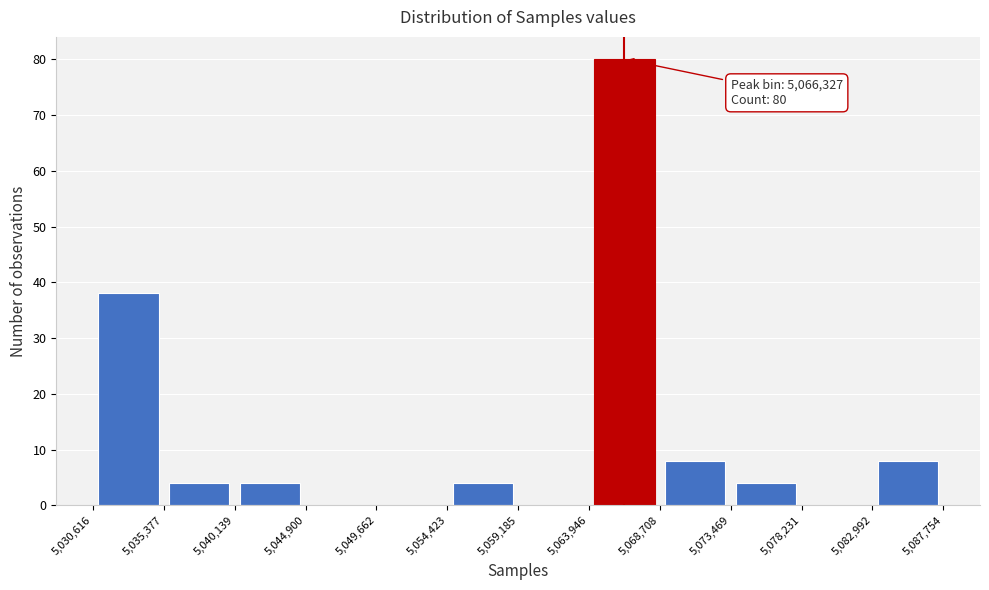

Over which range of the x-axis is the bar tallest?

5,063,946 to 5,068,708